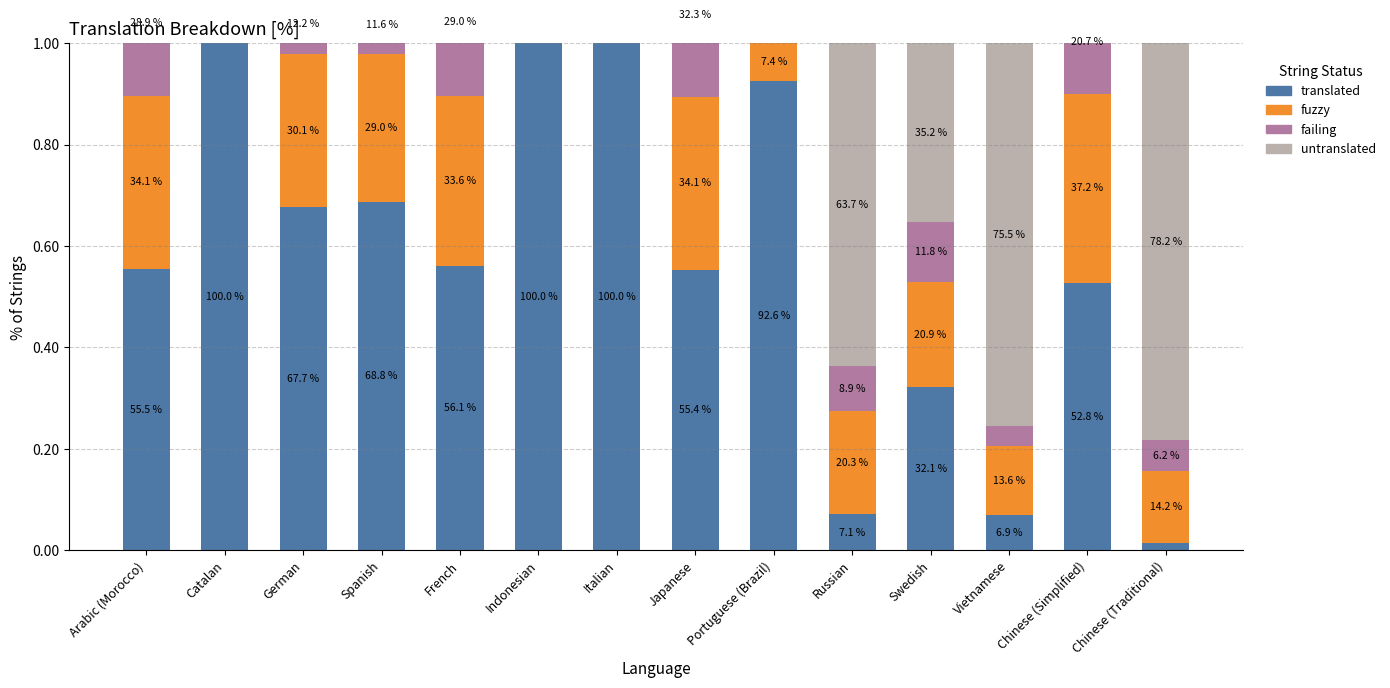

How many groups of bars are there?

14